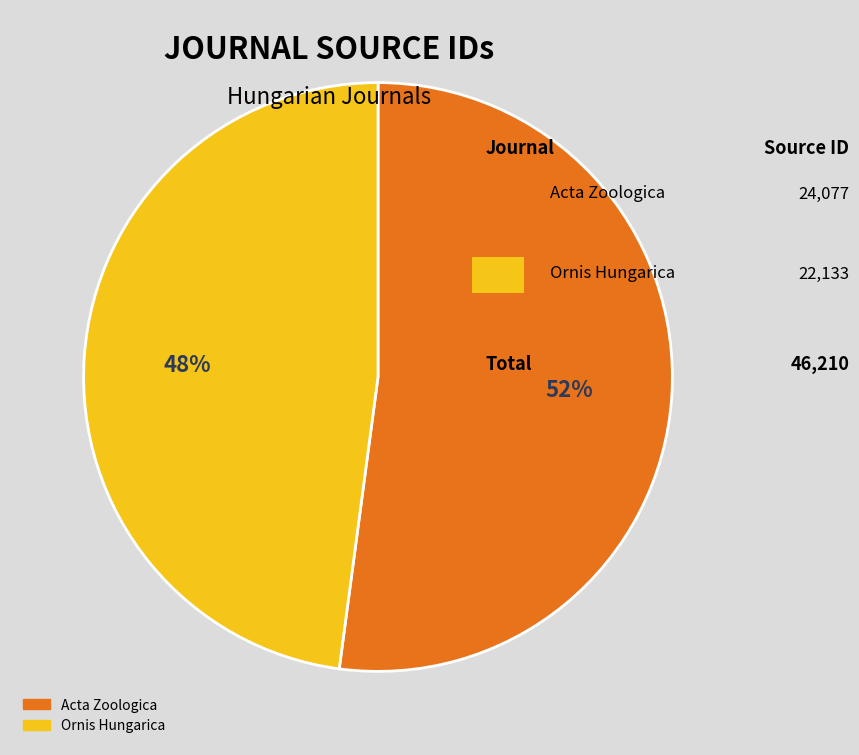

Does any single category account for the majority?

Yes